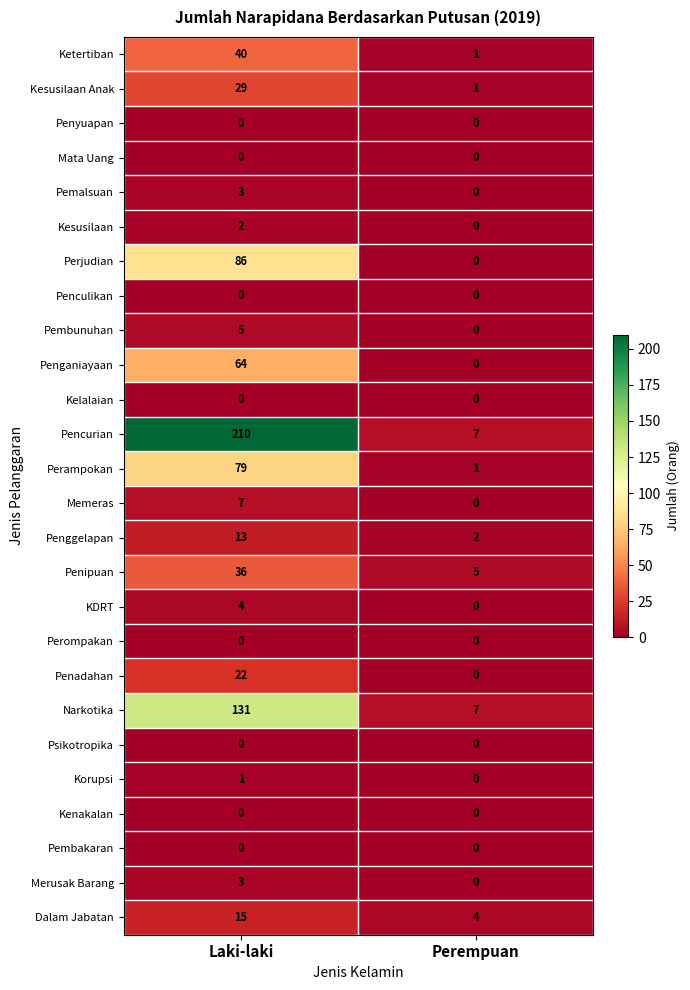

What is the total value across all series at Perempuan?

28